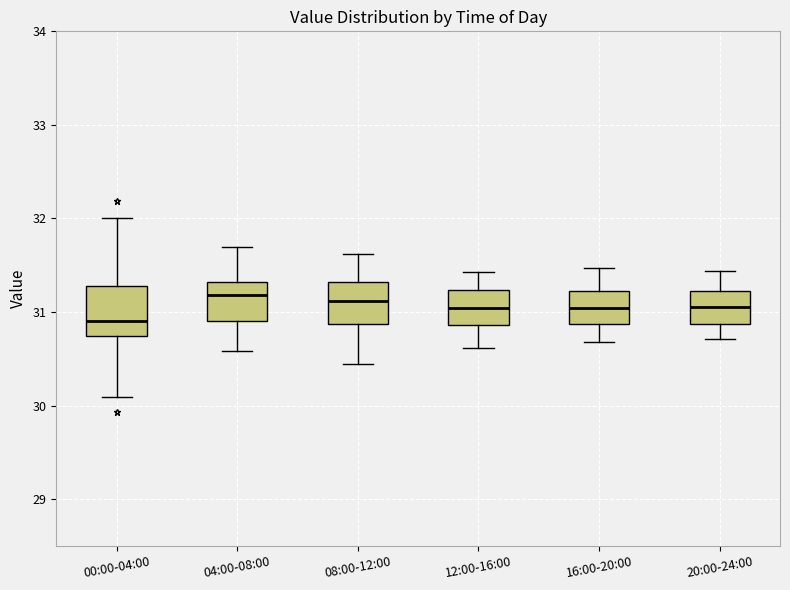

Which box has the lowest median line?

00:00-04:00